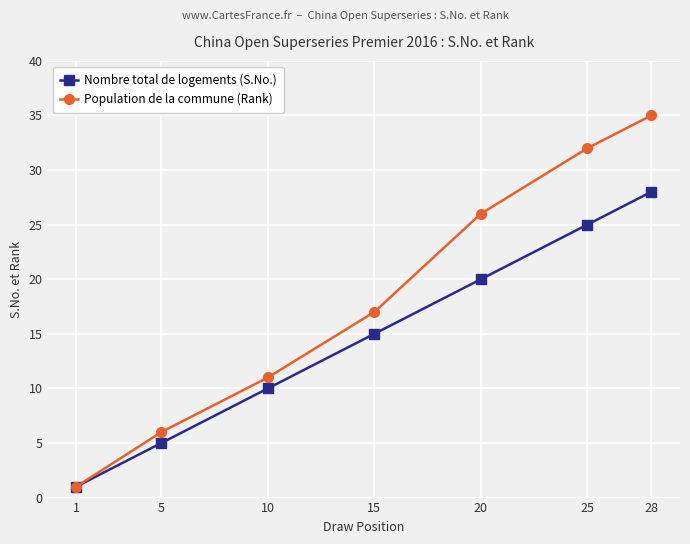

The Population de la commune (Rank) series shows 1 at 1. True or false?

True